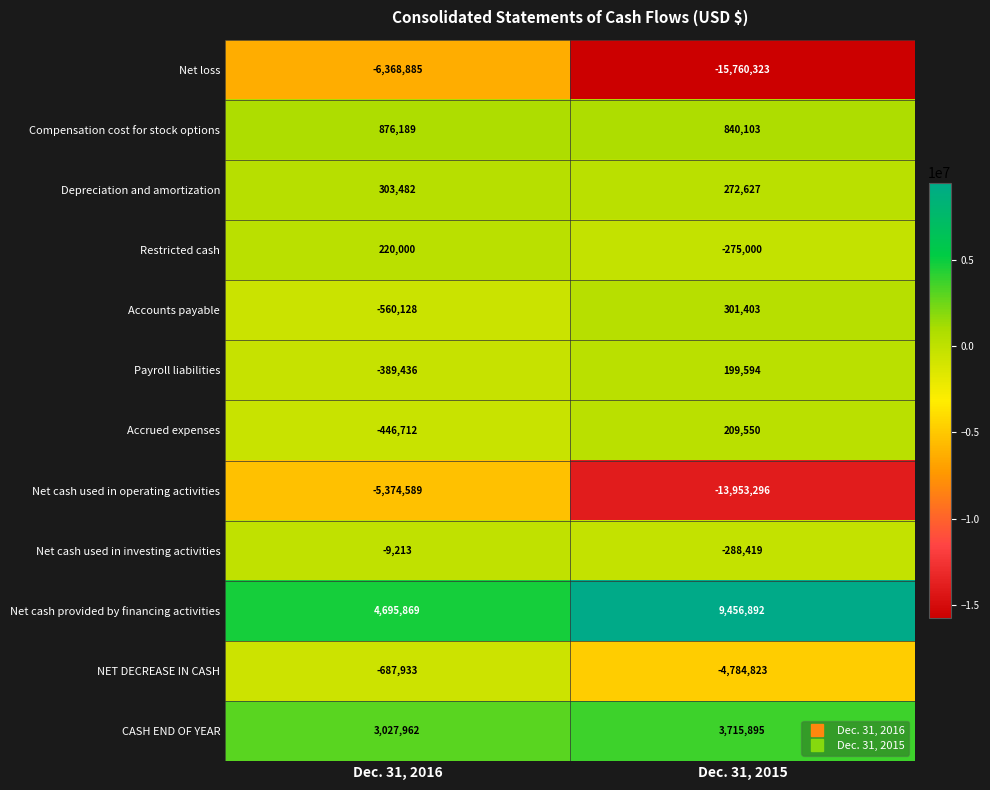

Reading left to right, what are all the values shown in this chart?

Net loss: Dec. 31, 2016=-6368885	Dec. 31, 2015=-15760323
Compensation cost for stock options: Dec. 31, 2016=876189	Dec. 31, 2015=840103
Depreciation and amortization: Dec. 31, 2016=303482	Dec. 31, 2015=272627
Restricted cash: Dec. 31, 2016=220000	Dec. 31, 2015=-275000
Accounts payable: Dec. 31, 2016=-560128	Dec. 31, 2015=301403
Payroll liabilities: Dec. 31, 2016=-389436	Dec. 31, 2015=199594
Accrued expenses: Dec. 31, 2016=-446712	Dec. 31, 2015=209550
Net cash used in operating activities: Dec. 31, 2016=-5374589	Dec. 31, 2015=-13953296
Net cash used in investing activities: Dec. 31, 2016=-9213	Dec. 31, 2015=-288419
Net cash provided by financing activities: Dec. 31, 2016=4695869	Dec. 31, 2015=9456892
NET DECREASE IN CASH: Dec. 31, 2016=-687933	Dec. 31, 2015=-4784823
CASH END OF YEAR: Dec. 31, 2016=3027962	Dec. 31, 2015=3715895